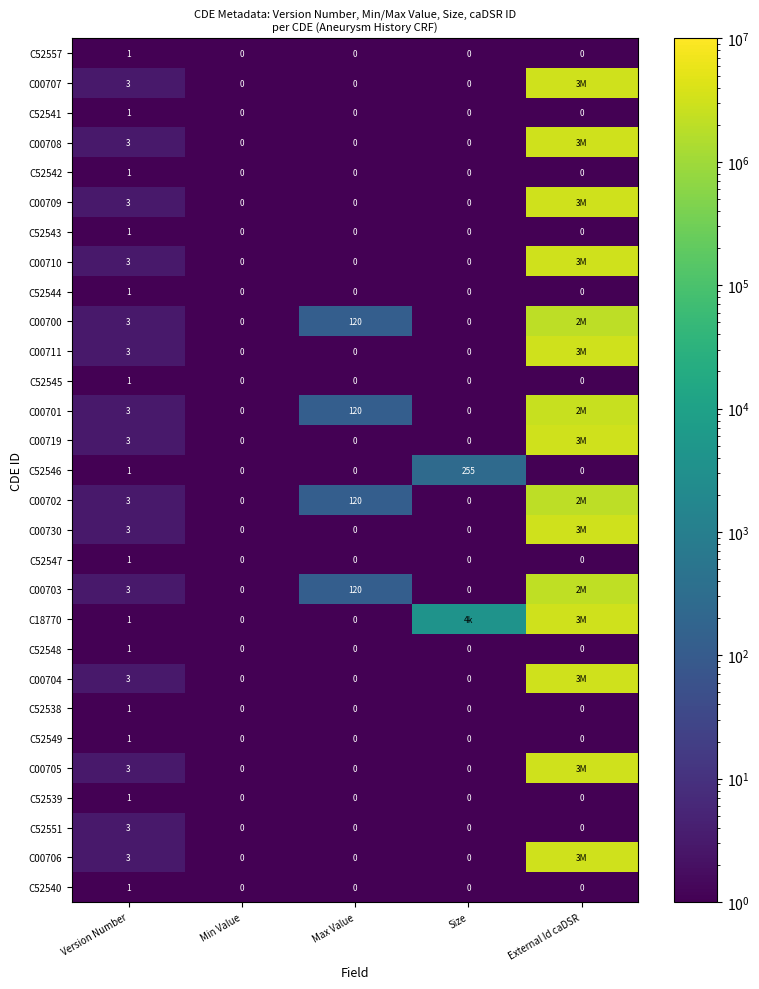

What is the sum of the C52546 values at Version Number and Size?

256